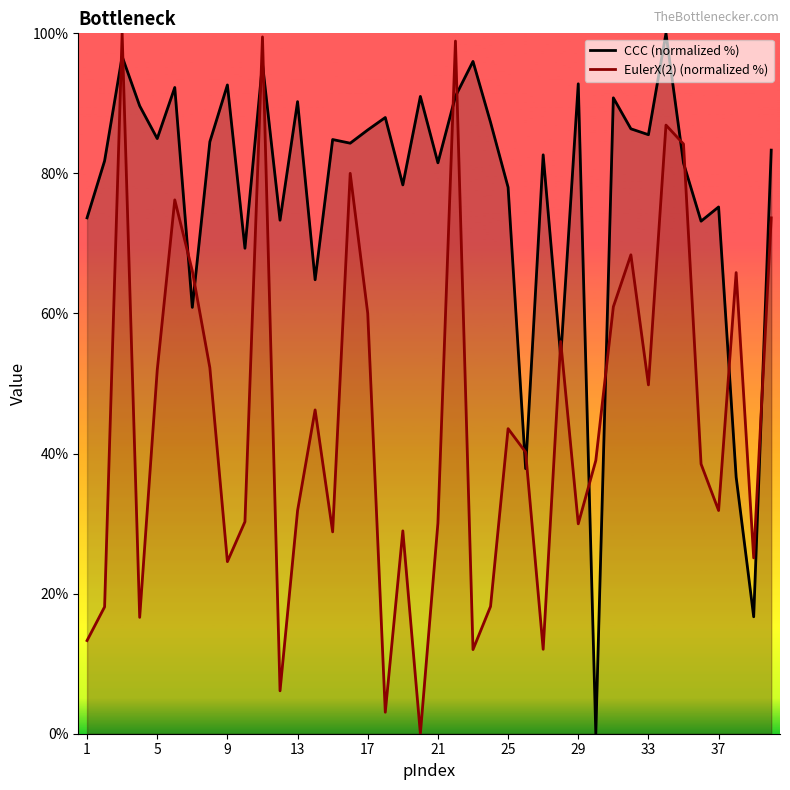

Which series ends up on top after the final intersection of CCC (normalized %) and EulerX(2) (normalized %)?

CCC (normalized %)